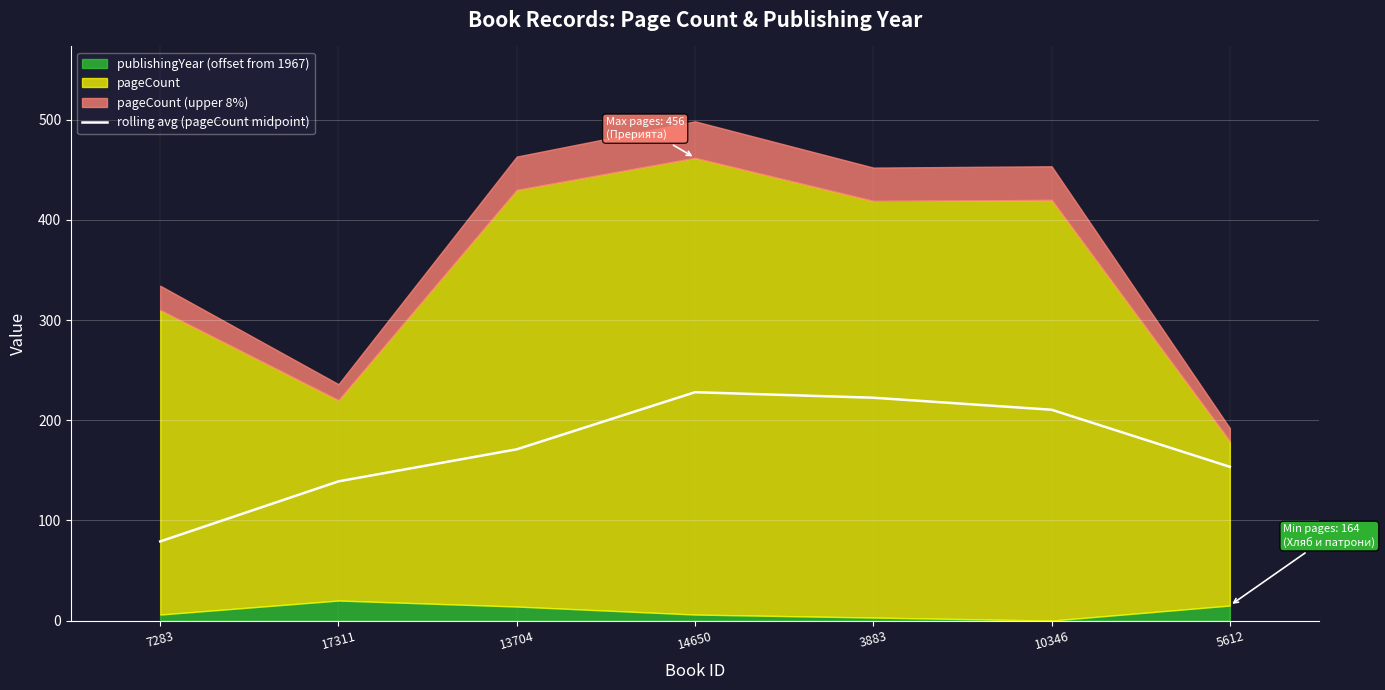

At which label does the data first exceed 171?

14650